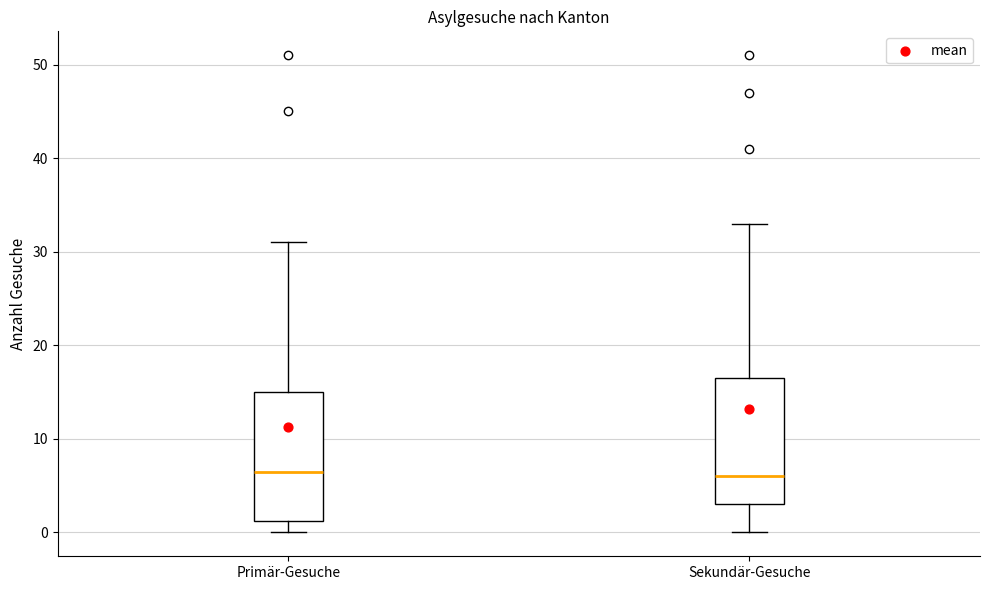

Where is the upper edge of the box for Primär-Gesuche on the y-axis? The values are not printed on the chart, so give them approximately, as read against the axis.

15